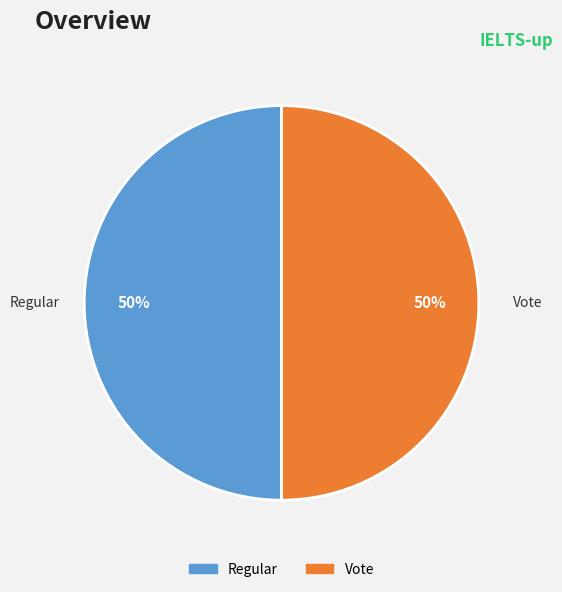

What percentage is the Regular slice, to the nearest percent?

50%